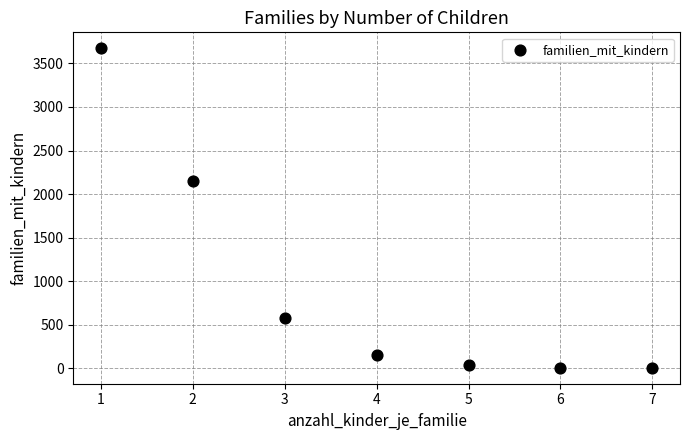

What is the range of Y values (max minus min)?

3669